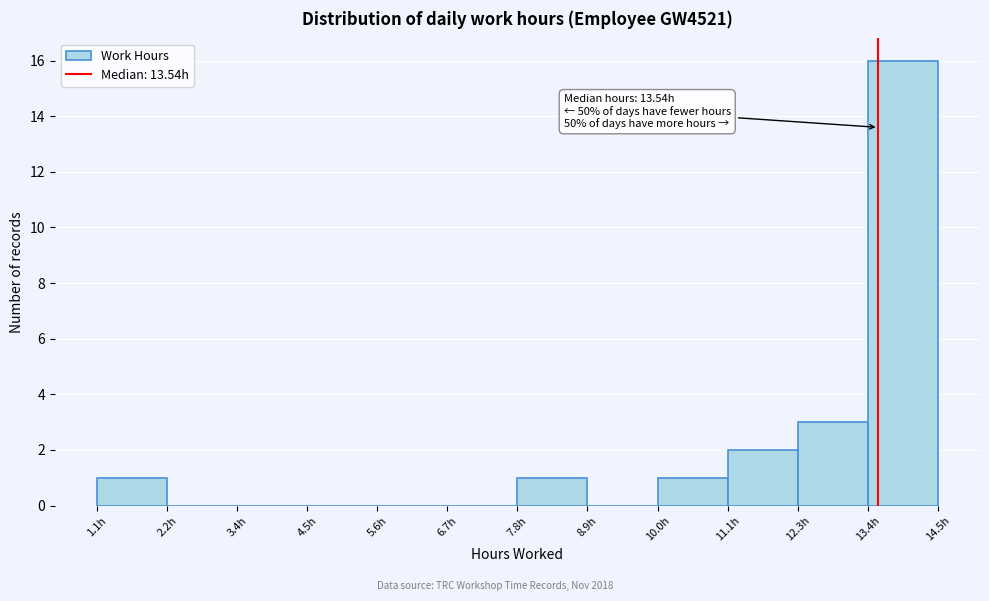

Over which range of the x-axis is the bar tallest?

13.4 to 14.4